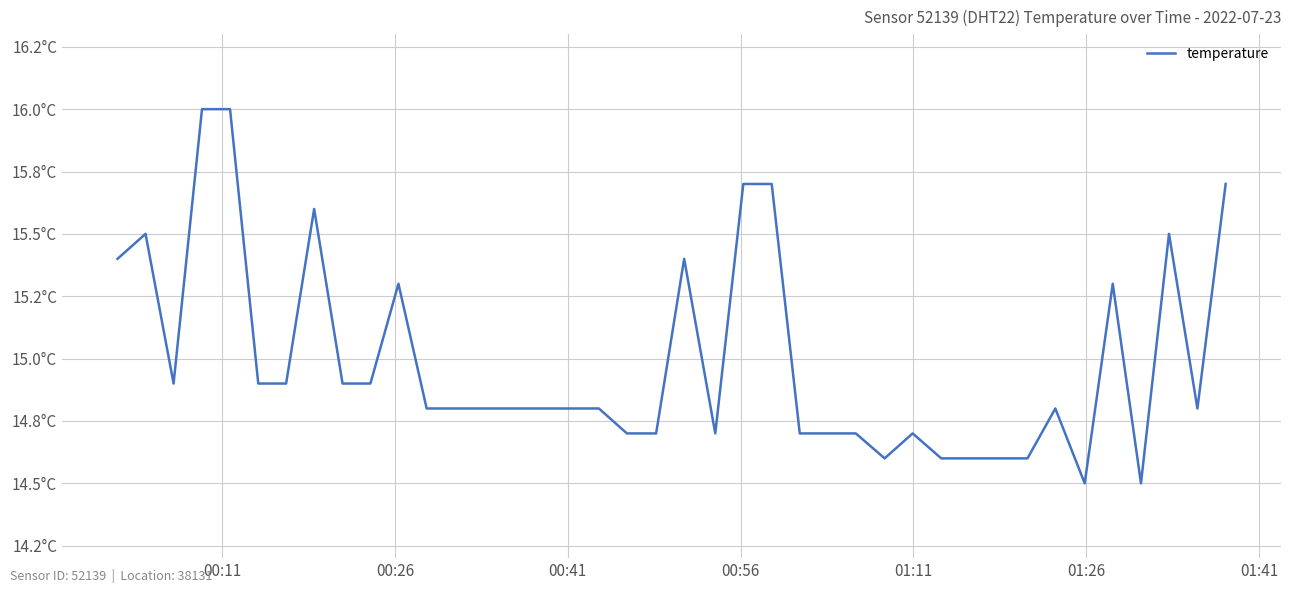

How many interior local valleys (lower than both neighbors) does the data have?

6